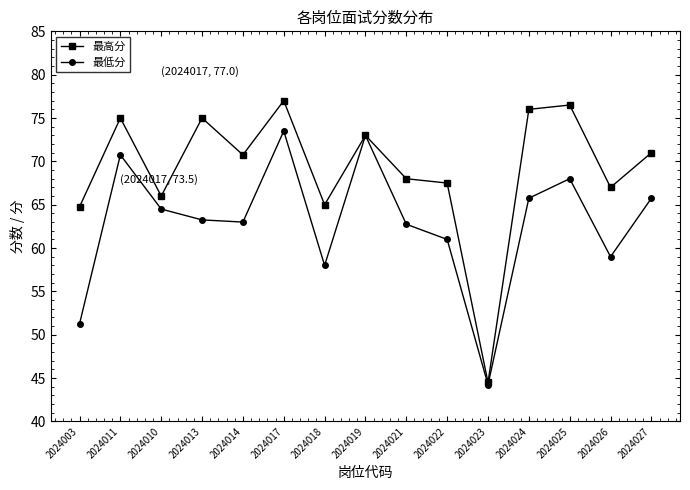

At how many categories does at least one series exceed 69?

8